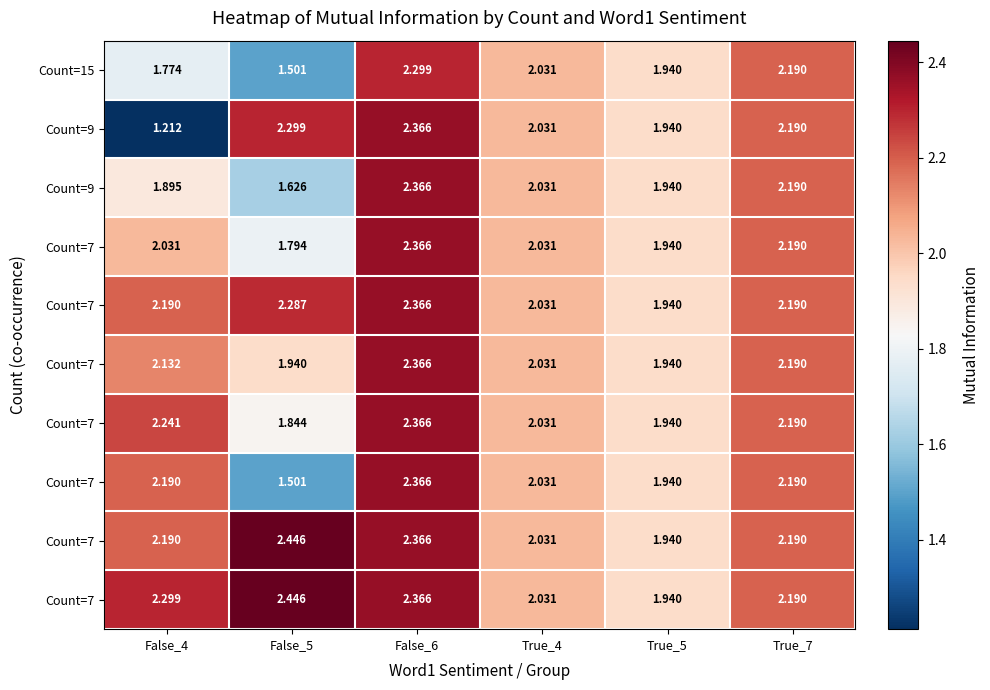

How many series are shown in this chart?

10